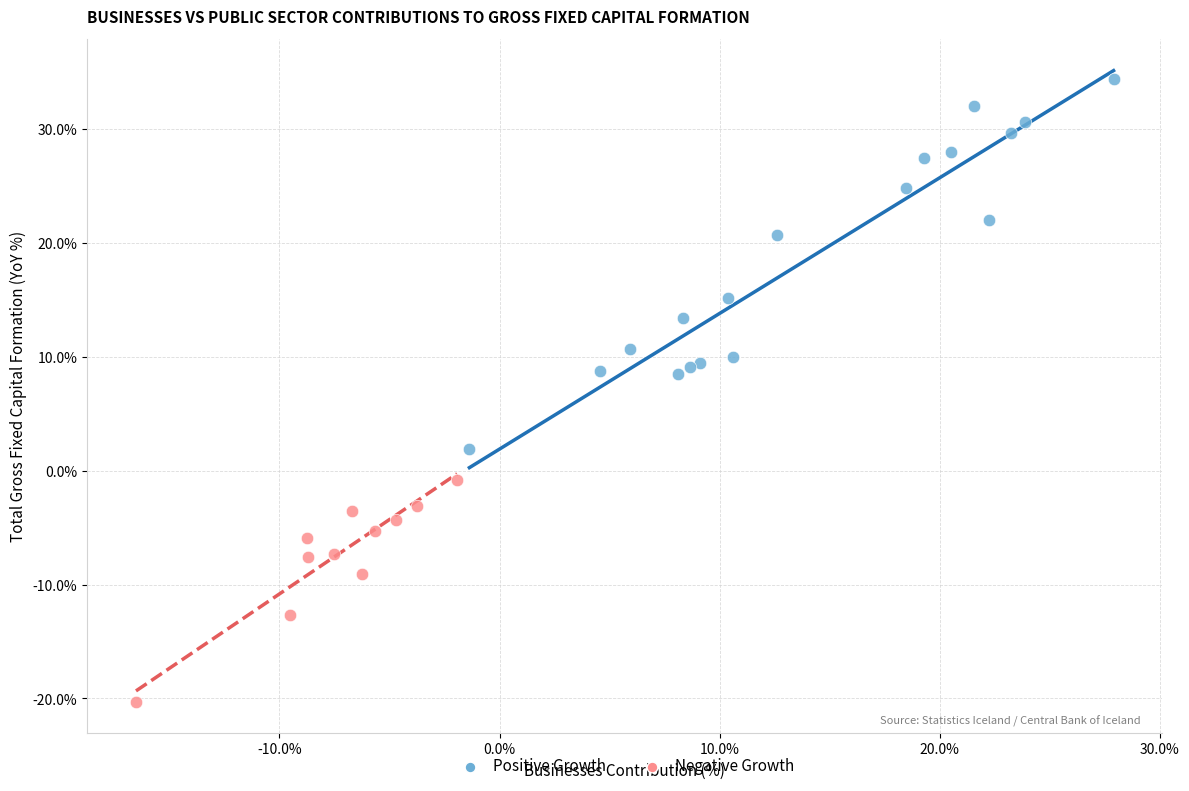

Which series reaches the maximum Y coordinate?

Positive Growth